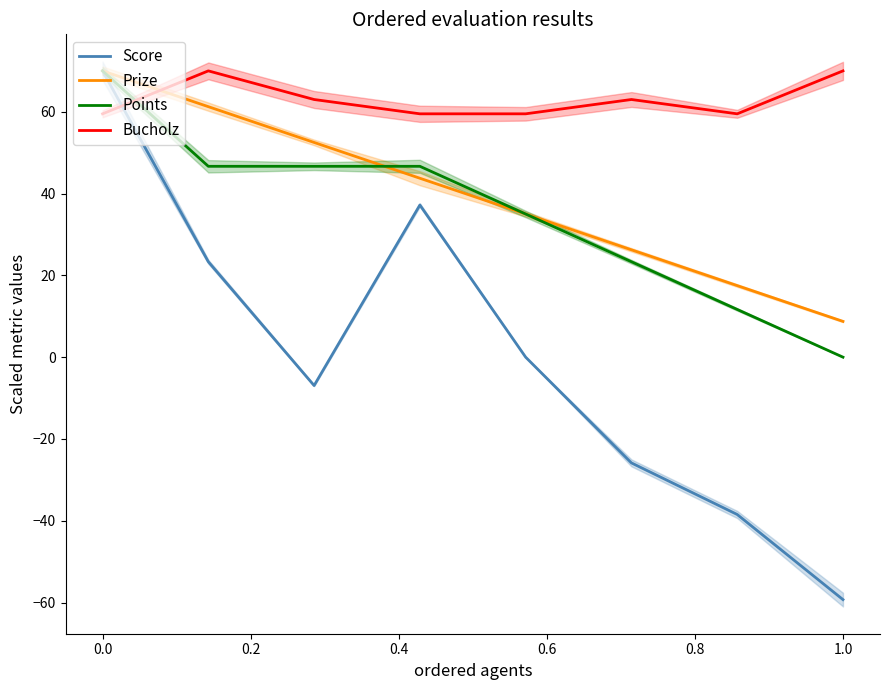

How many lines are shown in the chart?

4